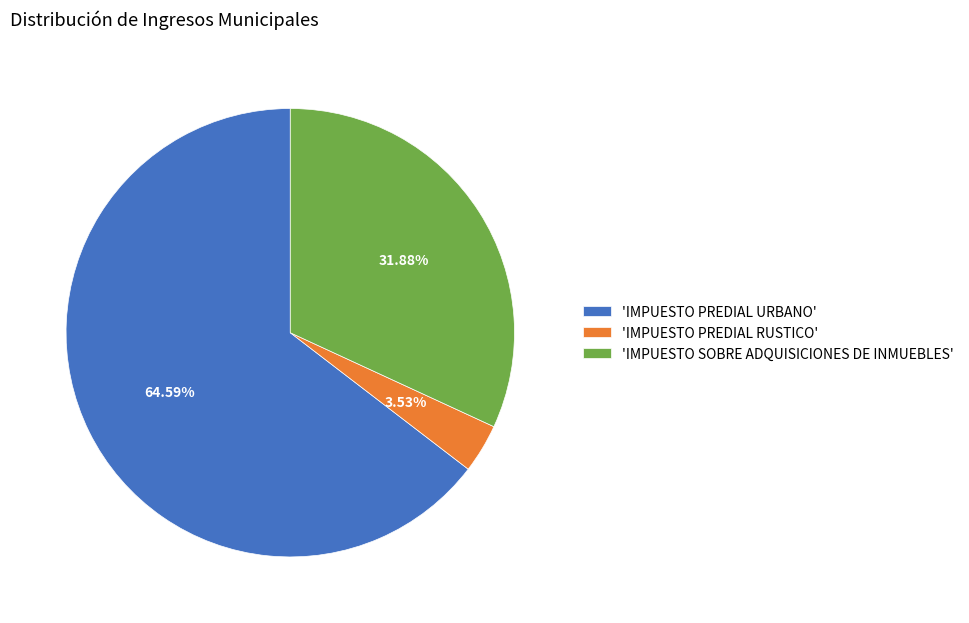

Between 'IMPUESTO SOBRE ADQUISICIONES DE INMUEBLES' and 'IMPUESTO PREDIAL URBANO', which is larger?

'IMPUESTO PREDIAL URBANO'